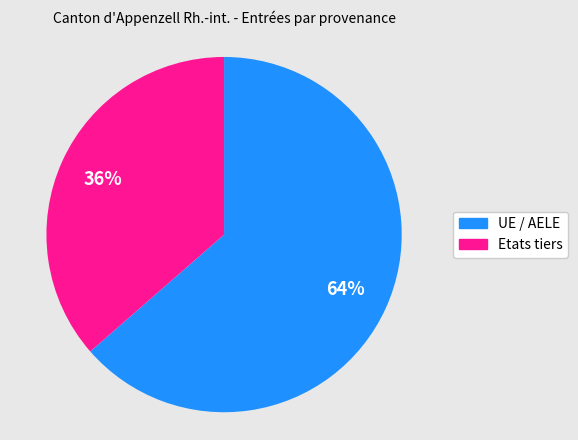

Does any single category account for the majority?

Yes